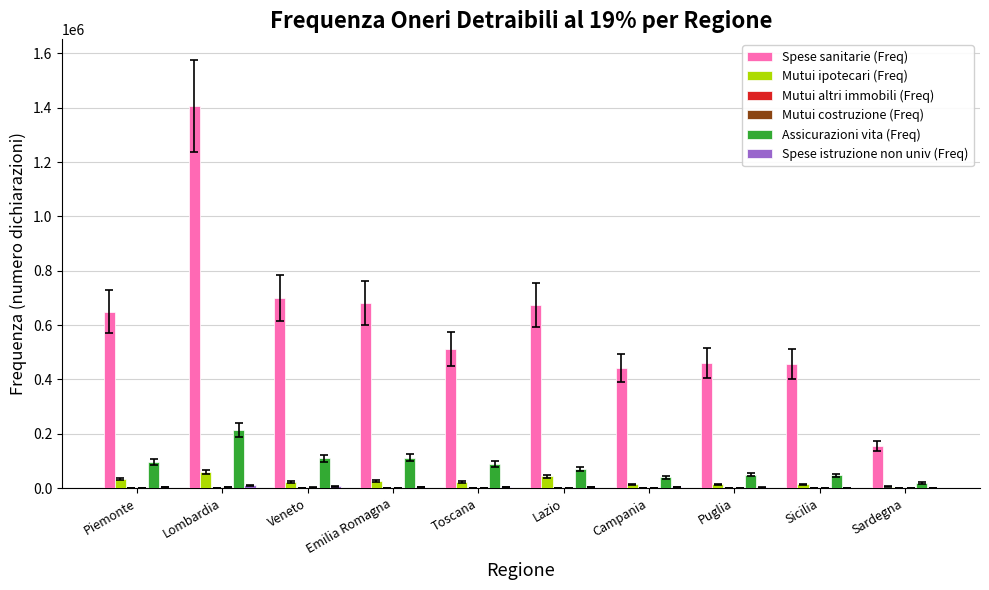

Are the bars grouped side by side (vs. stacked)?

Yes